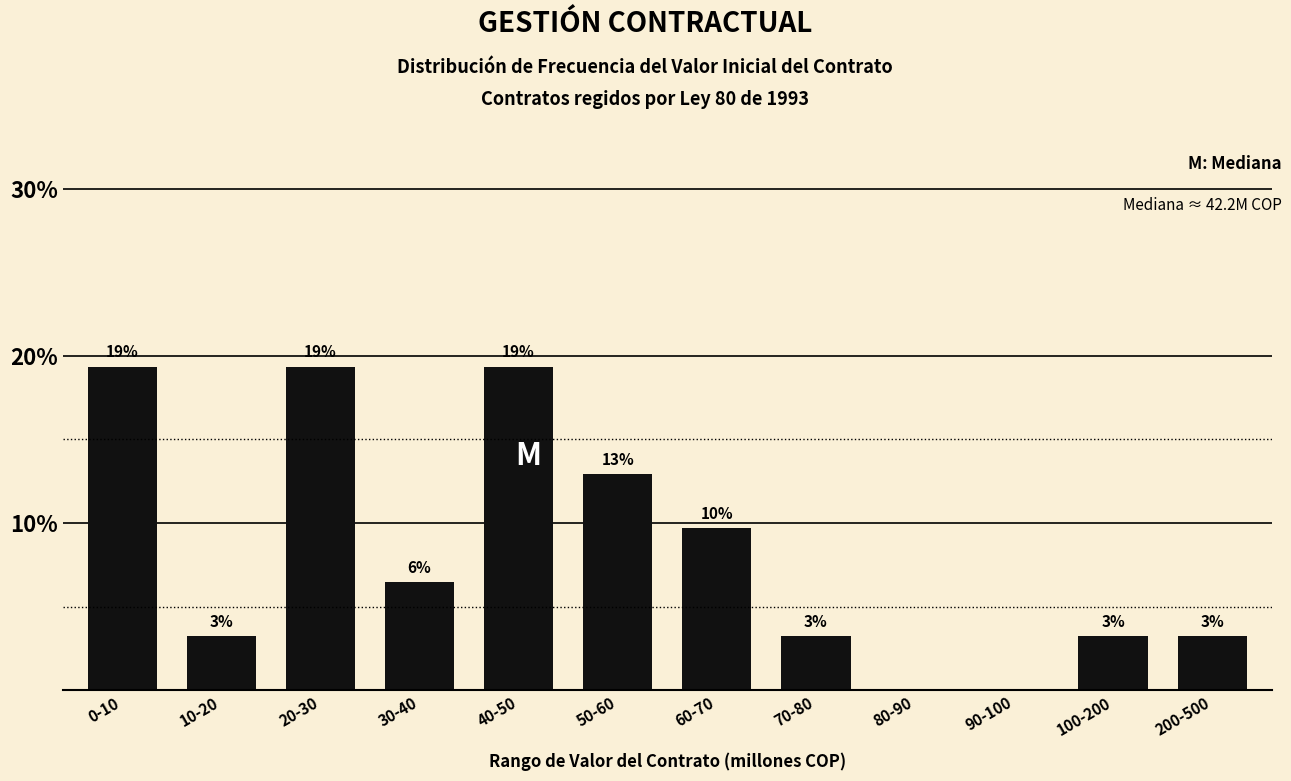

Are the bars horizontal?

No